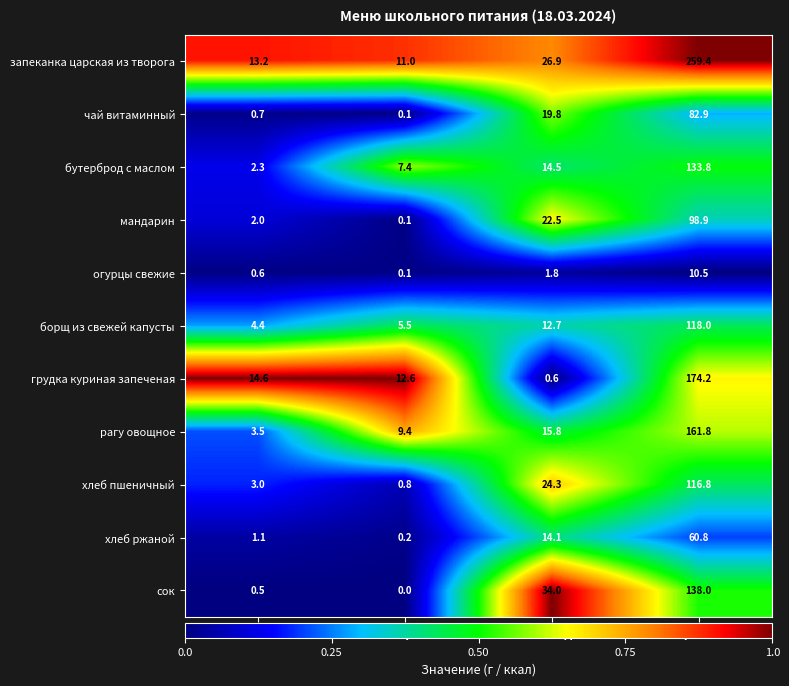

The борщ из свежей капусты series shows 4.4 at Белки. True or false?

True